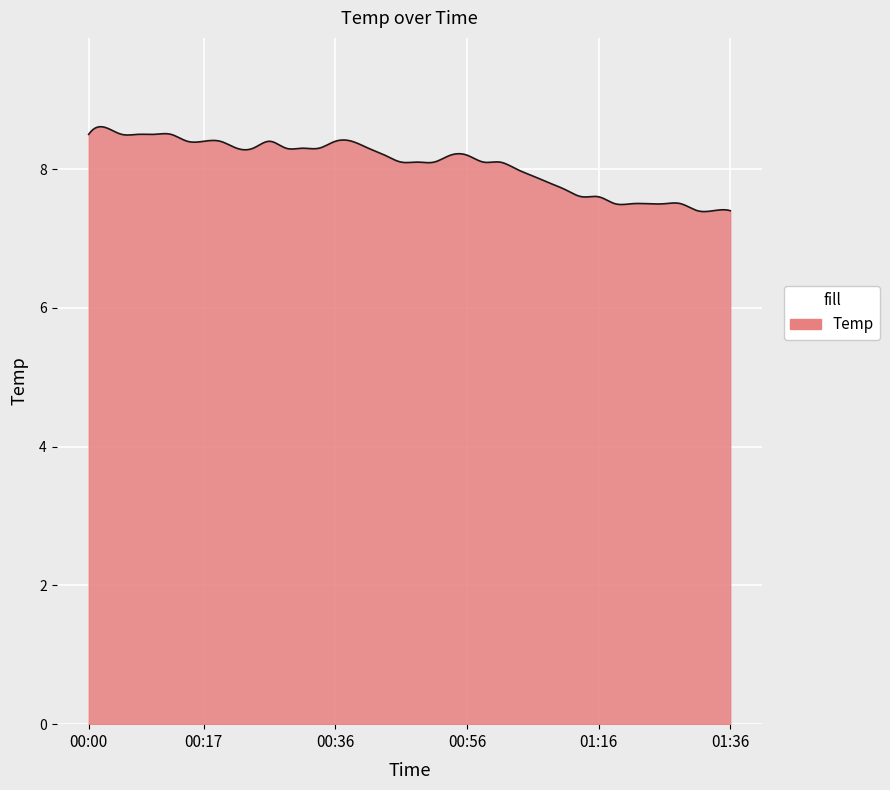

What is the maximum value shown in the chart?

8.6